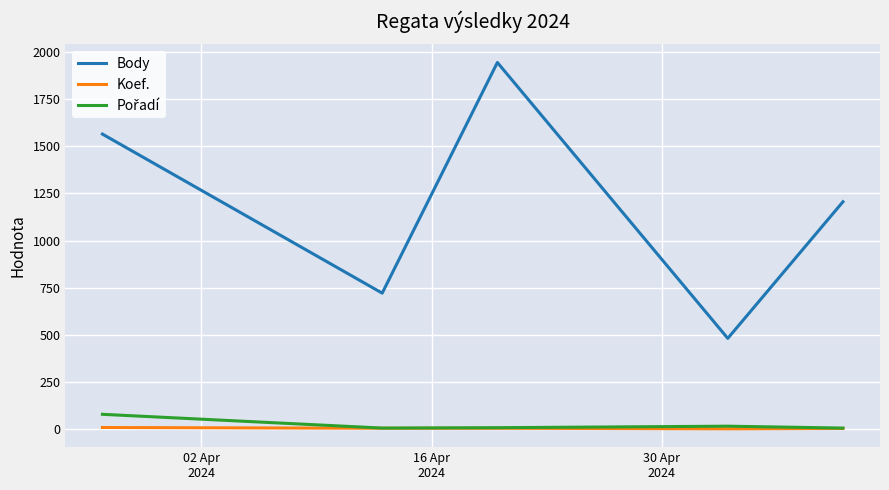

True or false: Koef. and Body intersect in this chart.

False